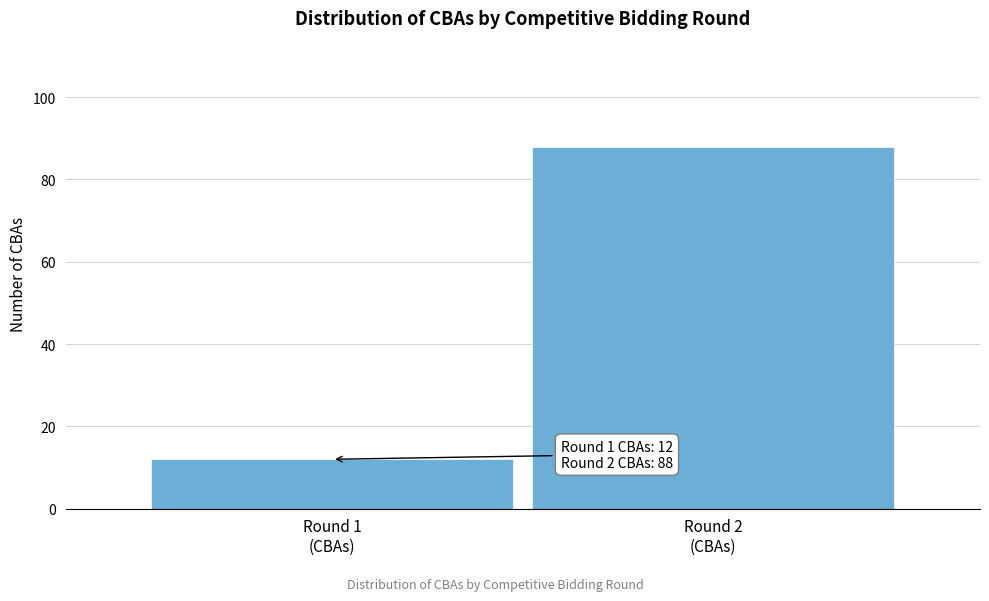

Reading right to left, what are all the values shown in this chart?

88	12